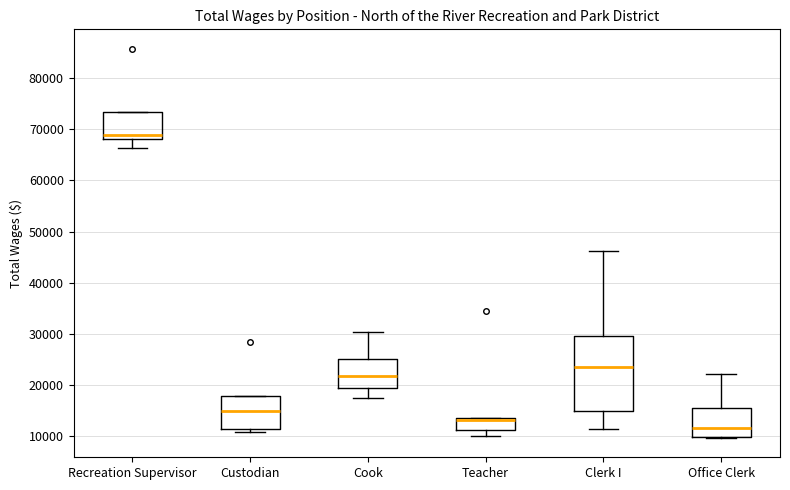

Where does the upper whisker of the box for Office Clerk end on the y-axis? The values are not printed on the chart, so give them approximately, as read against the axis.

22000